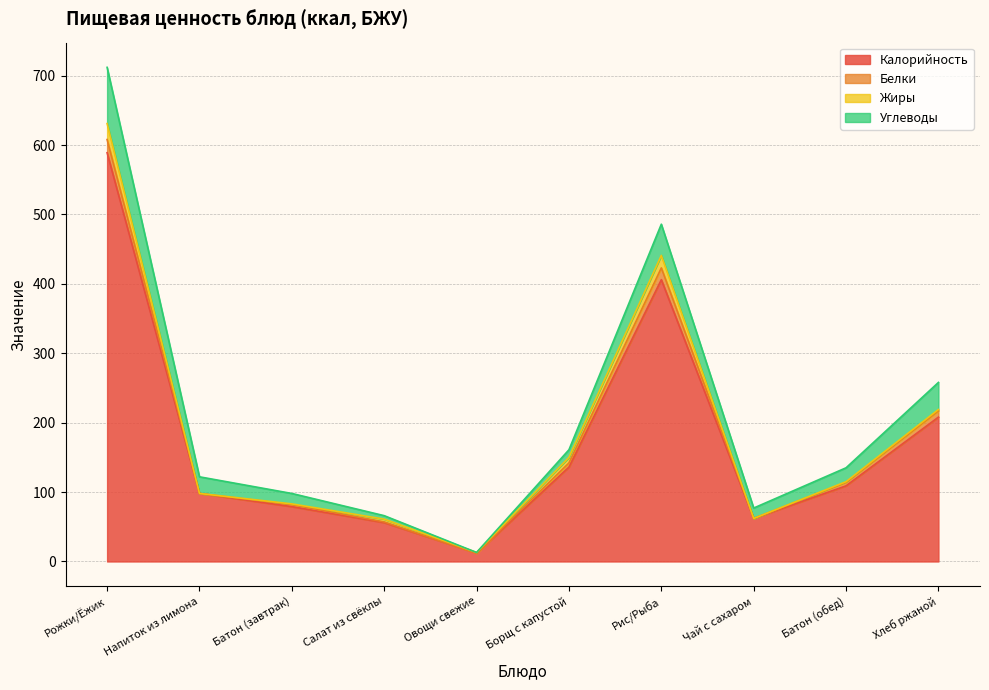

Reading left to right, transcribe all the data shown in this chart.

Калорийность: Рожки/Ёжик=589	Напиток из лимона=98	Батон (завтрак)=79	Салат из свёклы=56	Овощи свежие=12	Борщ с капустой=136	Рис/Рыба=406	Чай с сахаром=62	Батон (обед)=109	Хлеб ржаной=208
Белки: Рожки/Ёжик=19	Напиток из лимона=0	Батон (завтрак)=3	Салат из свёклы=1	Овощи свежие=0	Борщ с капустой=6	Рис/Рыба=17	Чай с сахаром=0	Батон (обед)=5	Хлеб ржаной=9
Жиры: Рожки/Ёжик=23	Напиток из лимона=0	Батон (завтрак)=1	Салат из свёклы=4	Овощи свежие=1	Борщ с капустой=8	Рис/Рыба=18	Чай с сахаром=0	Батон (обед)=1	Хлеб ржаной=2
Углеводы: Рожки/Ёжик=81	Напиток из лимона=24	Батон (завтрак)=15	Салат из свёклы=5	Овощи свежие=0	Борщ с капустой=11	Рис/Рыба=45	Чай с сахаром=15	Батон (обед)=20	Хлеб ржаной=39